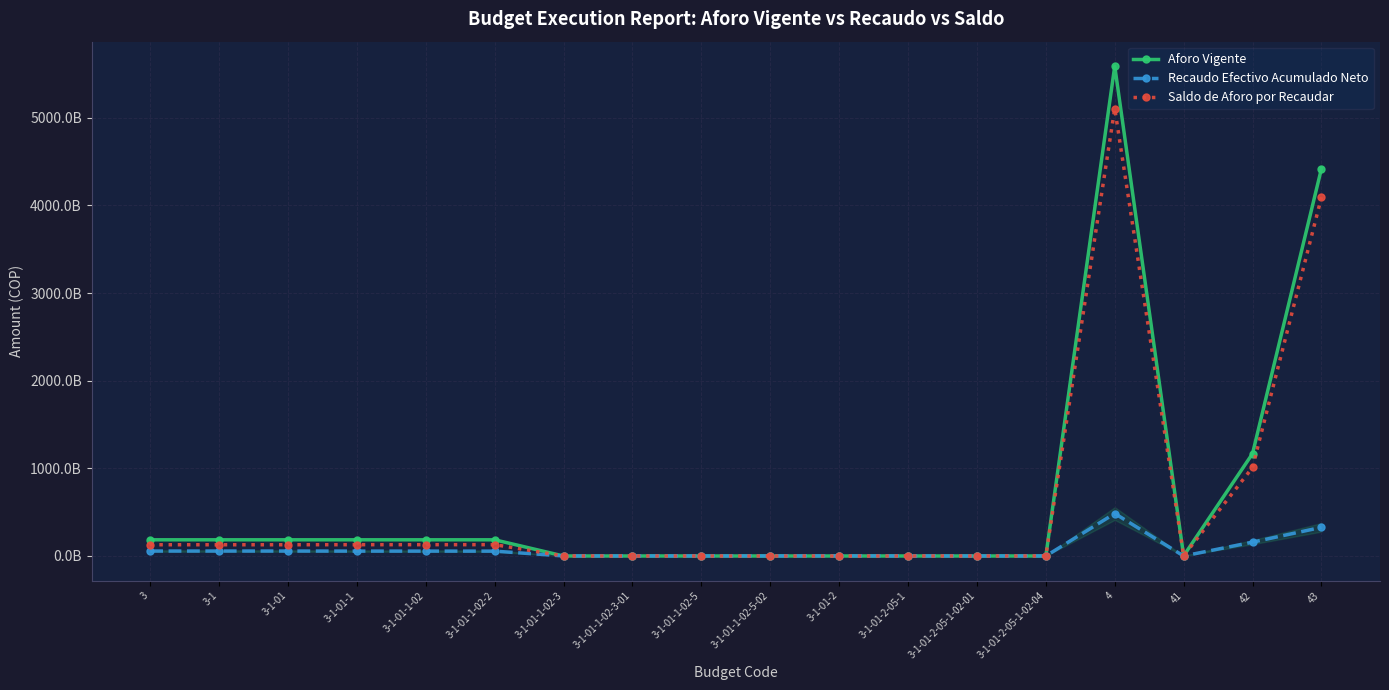

Reading left to right, extract all data points from this chart.

Aforo Vigente: 184570824312.0	184570824312.0	184570824312.0	184570824312.0	184570824312.0	184570824312.0	0.0	0.0	0.0	0.0	0.0	0.0	0.0	0.0	5588001521117.0	1451042370.0	1167604335047.0	4418946143700.0
Recaudo Efectivo Acumulado Neto: 56401583068.7	56401583068.7	56401583068.7	55644794737.0	55644794737.0	55291140845.0	46756455.0	46756455.0	306897437.0	306897437.0	756788331.6	59377328.7	8050792.2	51326536.6	484316388469.3	0.0	157603582277.0	326712806192.3
Saldo de Aforo por Recaudar: 128169241243.4	128169241243.4	128169241243.4	128926029575.0	128926029575.0	129279683467.0	-46756455.0	-46756455.0	-306897437.0	-306897437.0	-756788331.6	-59377328.7	-8050792.2	-51326536.6	5103685132647.7	1451042370.0	1010000752770.0	4092233337507.7